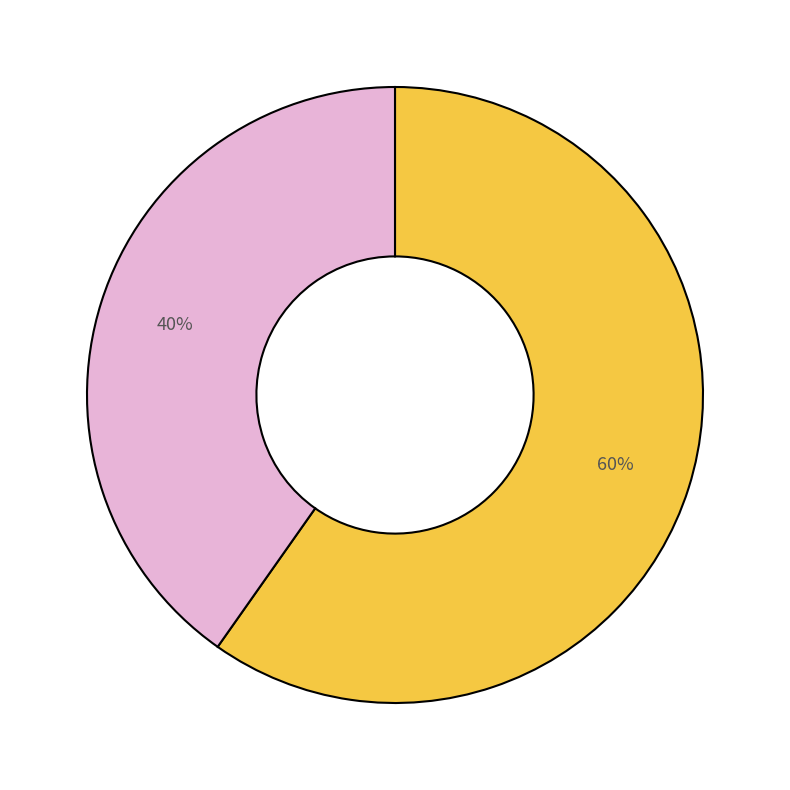

Count the number of slices in the pie.

2